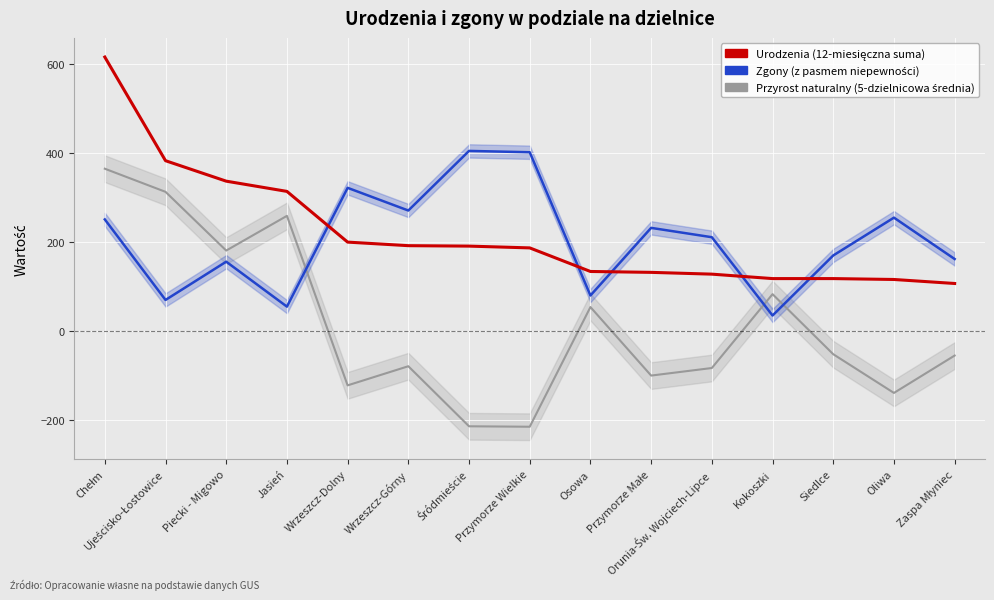

Is this an area chart (filled region under the line)?

No